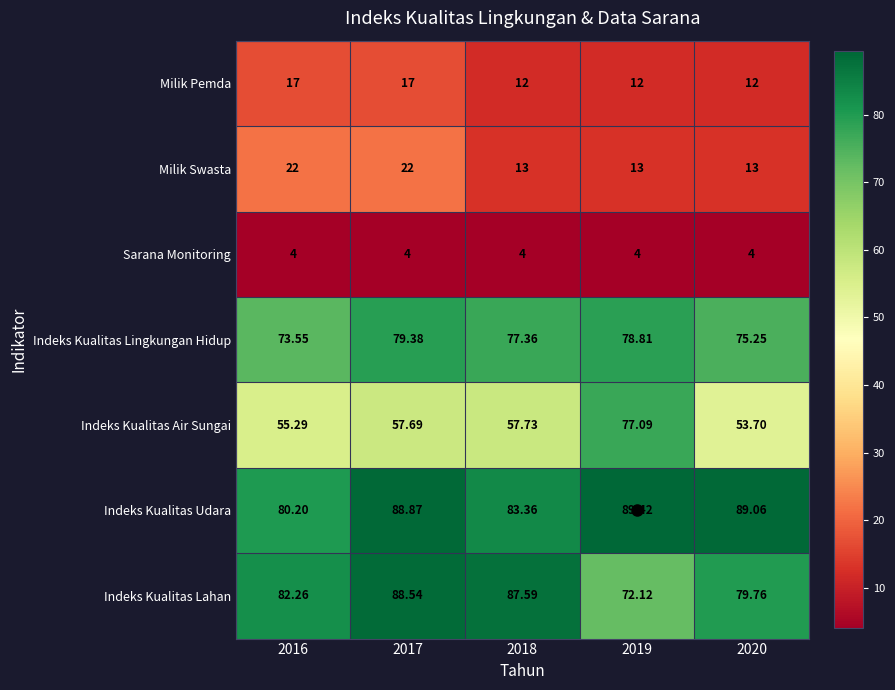

Is the value of Indeks Kualitas Udara at 2017 greater than the value of Sarana Monitoring at 2019?

Yes